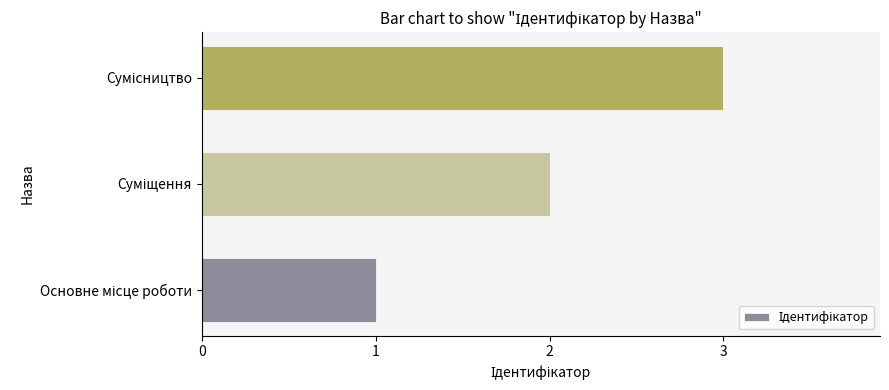

What is the maximum value shown in the chart?

3